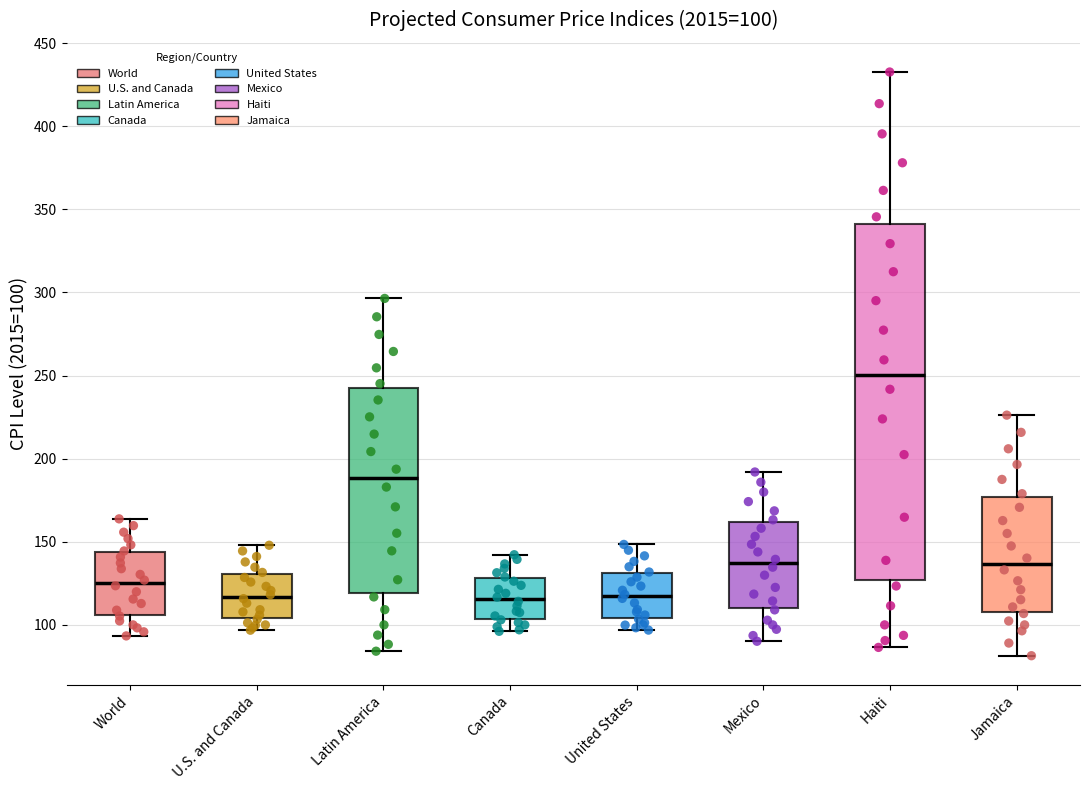

Which box's median line is the highest?

Haiti